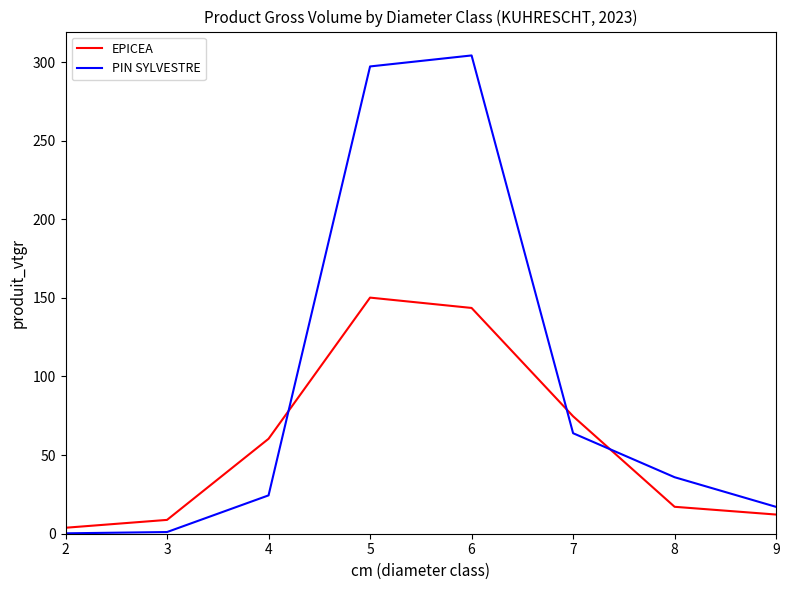

True or false: PIN SYLVESTRE and EPICEA cross at least once.

True